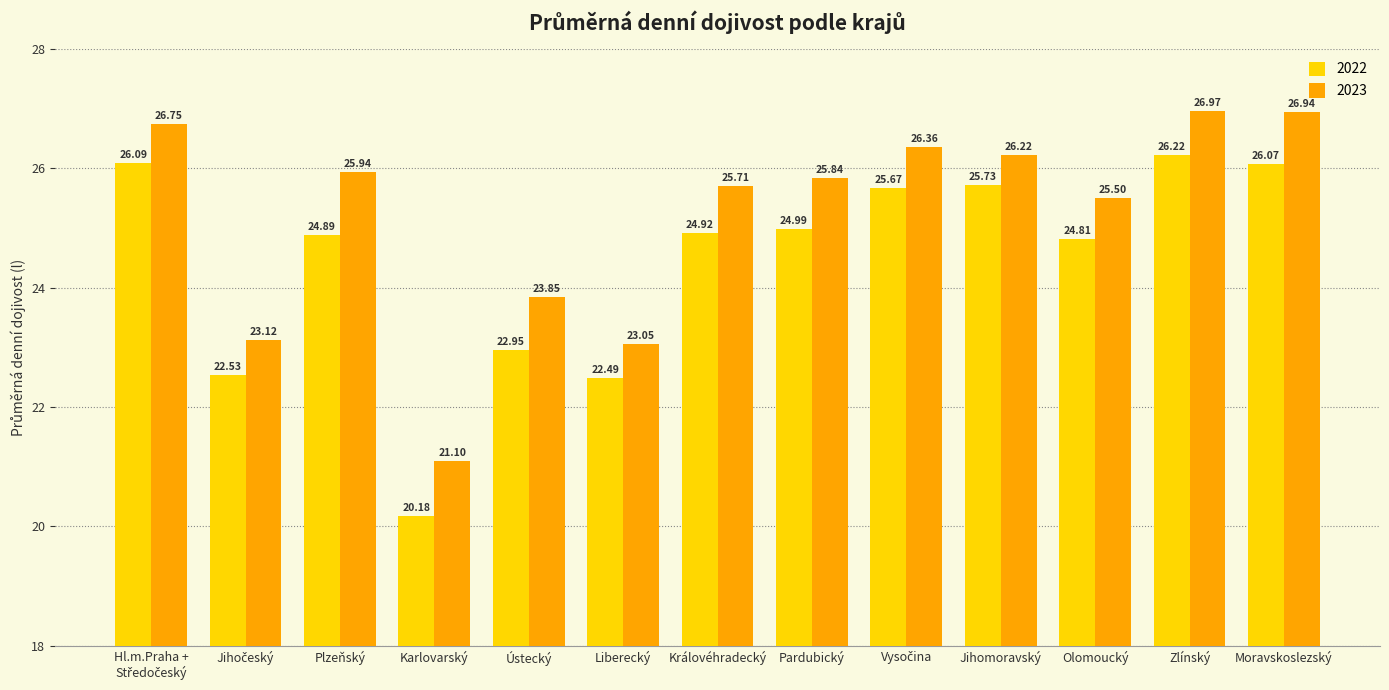

What is the difference between the second highest and second lowest values in the 2023 series?

3.9